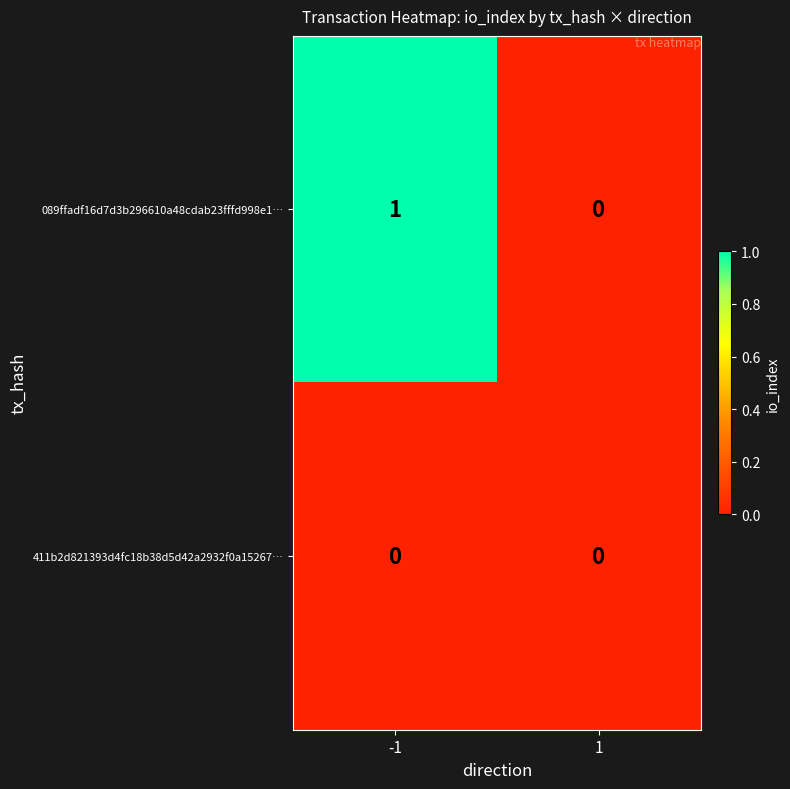

Reading left to right, list all the values displayed in this chart.

089ffadf16d7d3b296610a48cdab23fffd998e1…: -1=1	1=0
411b2d821393d4fc18b38d5d42a2932f0a15267…: -1=0	1=0